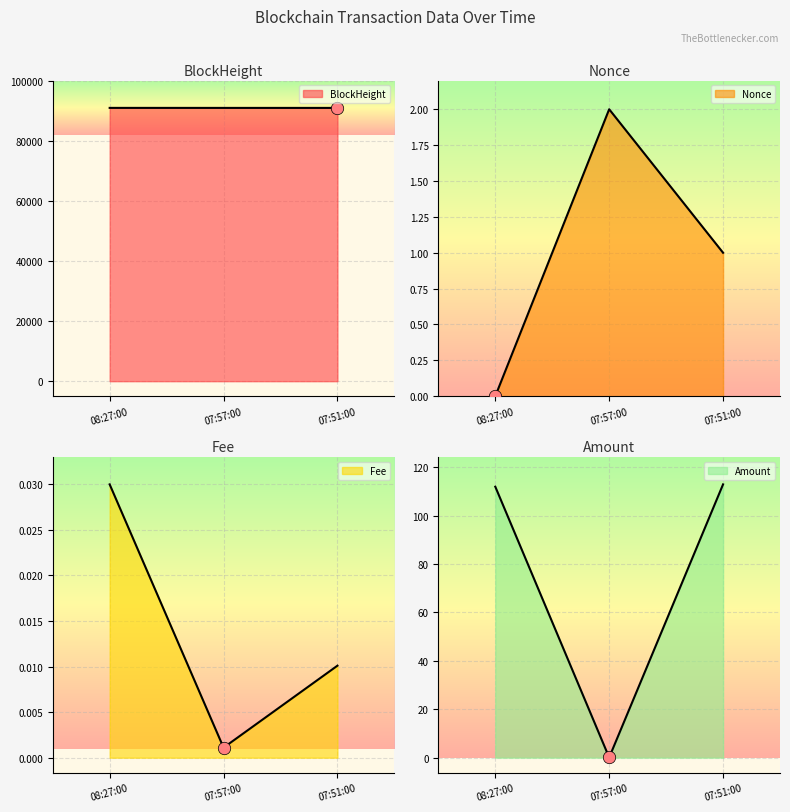

Which series has the largest total across all categories?

BlockHeight